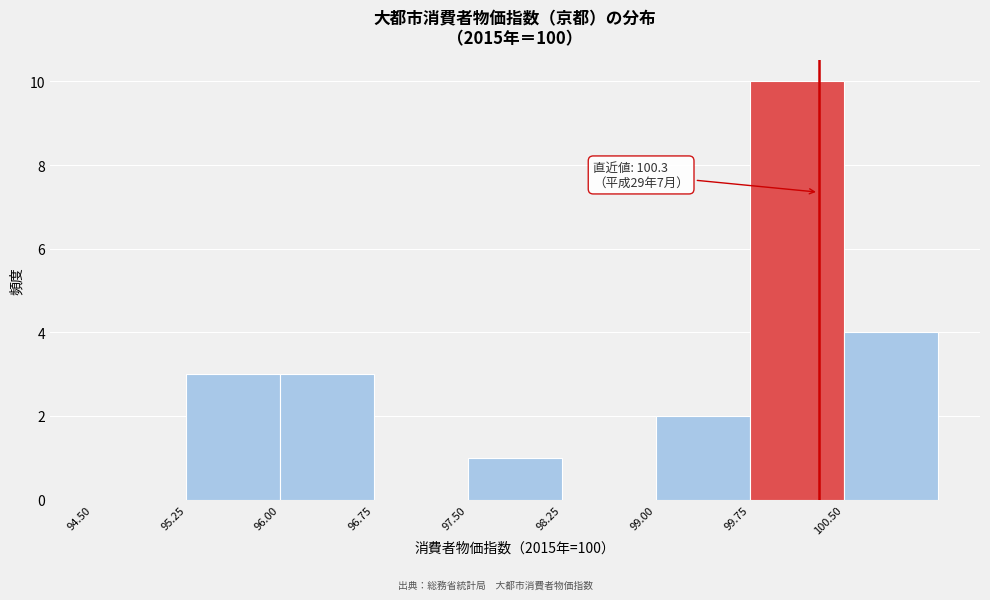

Which range on the x-axis has the tallest bar?

99.75 to 100.50